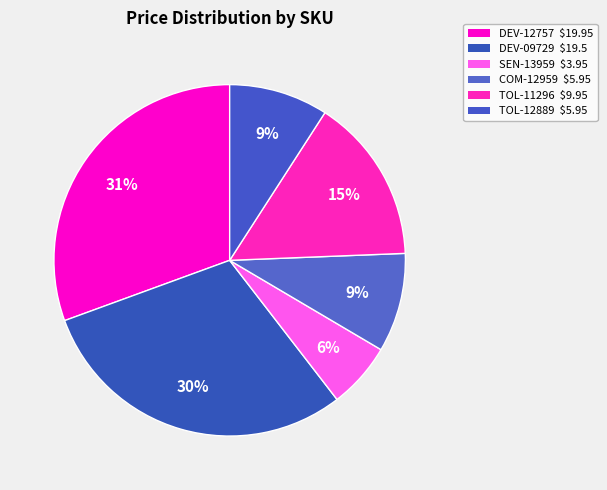

How many slices are in this pie chart?

6